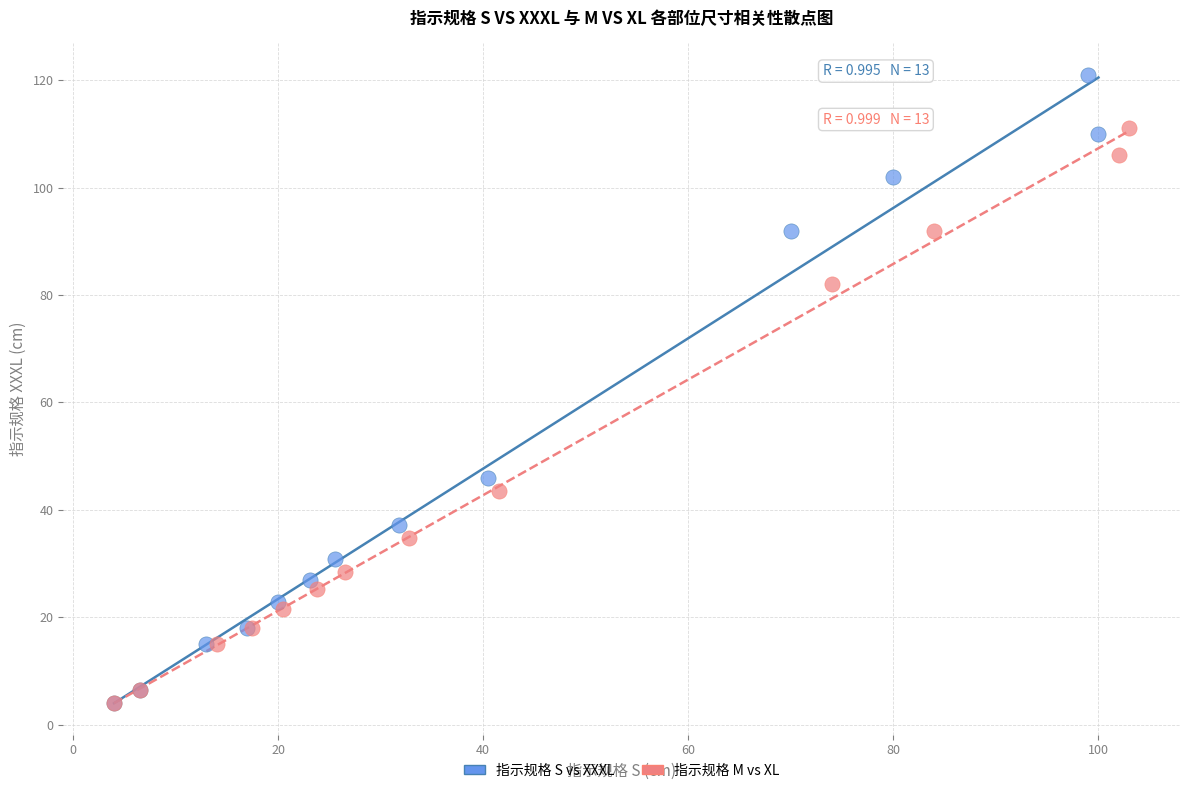

Which series contains the highest Y value?

指示规格 S vs XXXL